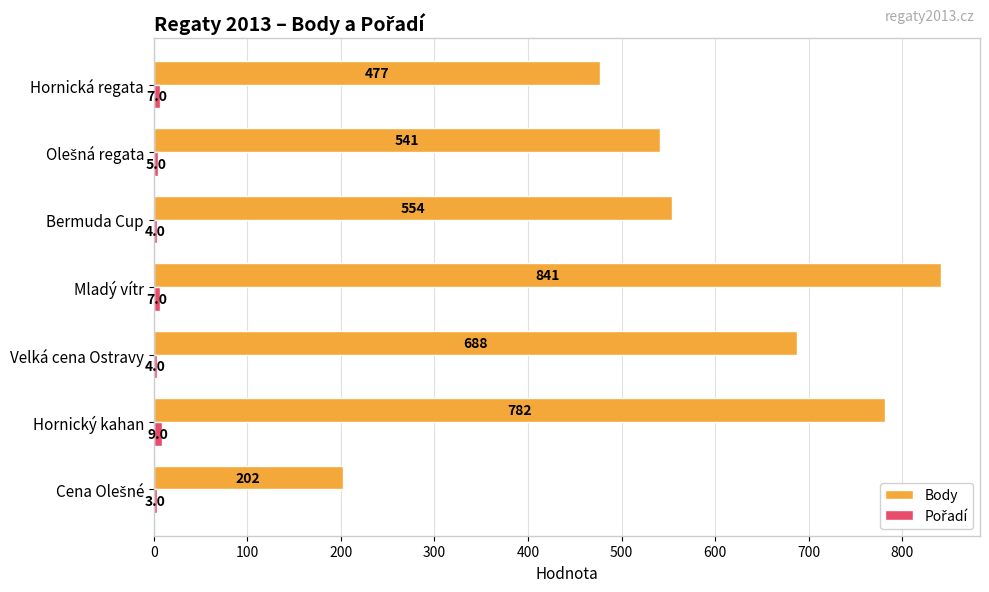

Between Mladý vítr and Hornická regata, which series saw the biggest shift?

Body